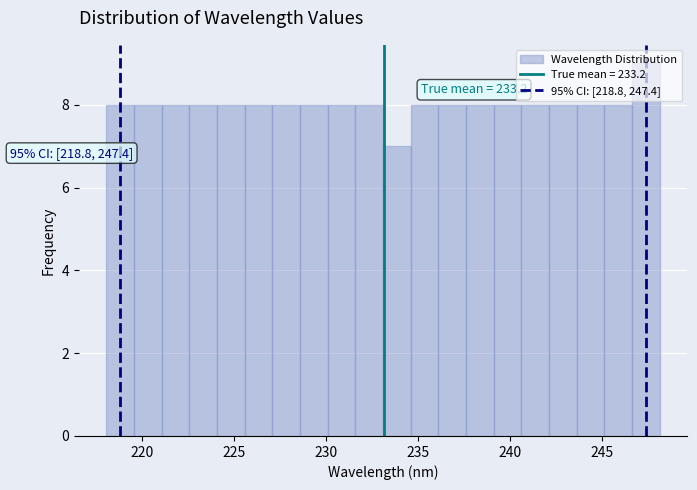

Read against the x-axis, roughly where is the centre of the tallest bar?

247.5